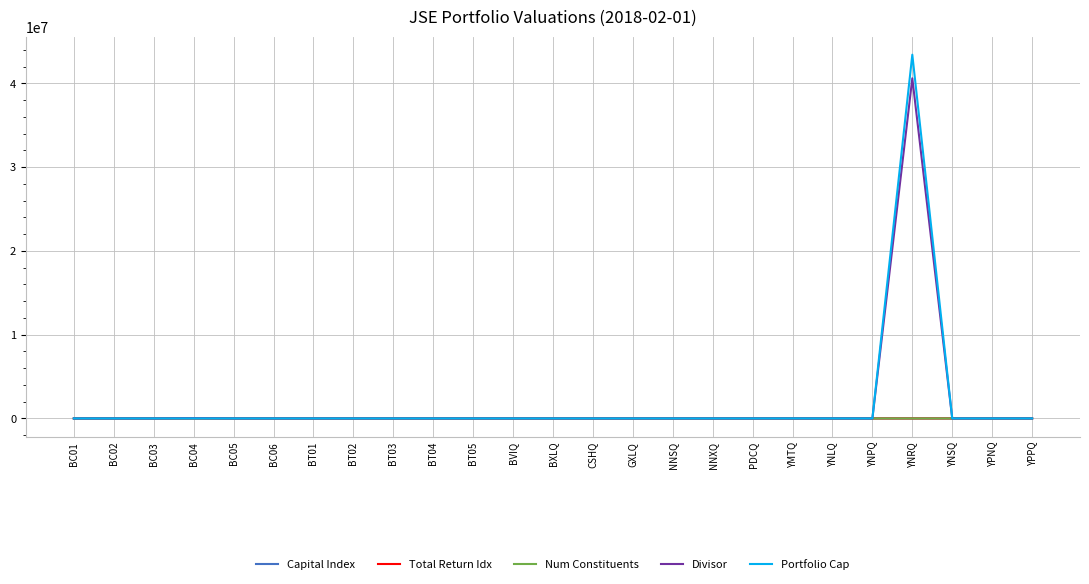

What is the greatest value displayed?

43419442.1